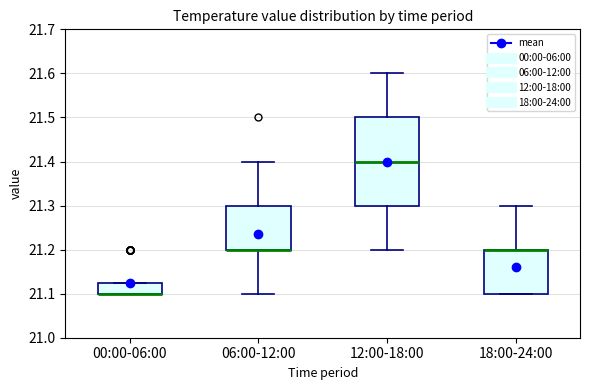

Which box is the tallest, from its lower edge to its upper edge?

12:00-18:00